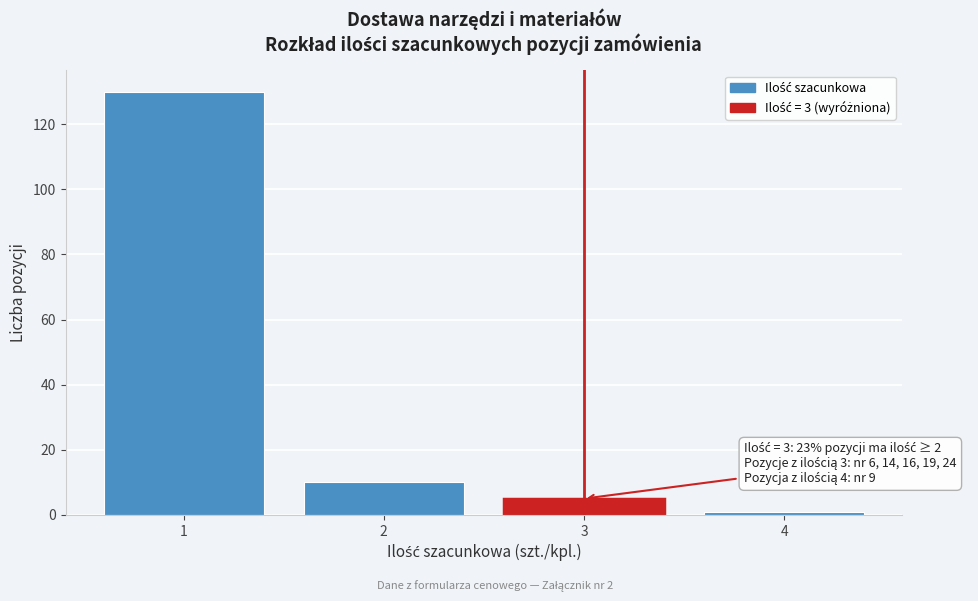

Reading left to right, transcribe all the data shown in this chart.

1=130	2=10	3=5	4=1